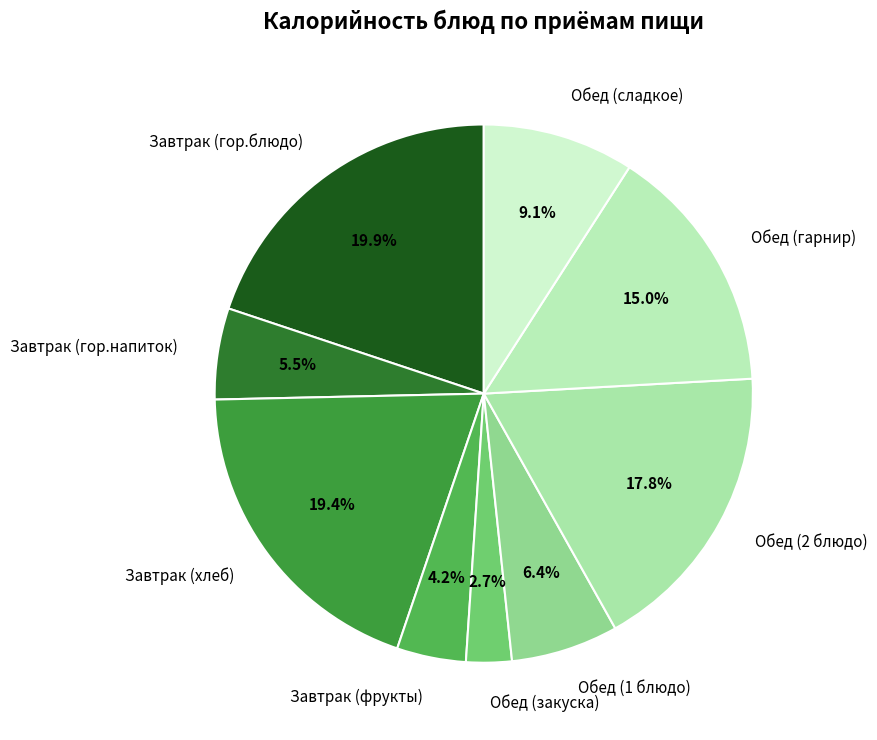

How many segments does this pie chart have?

9